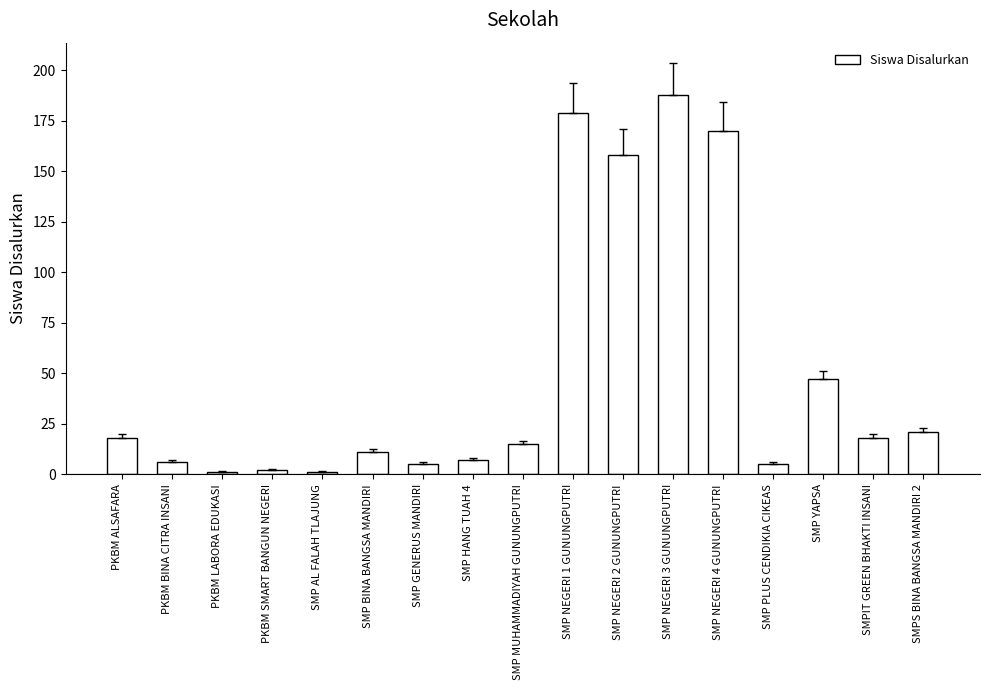

At which label is the value closest to 94?

SMP YAPSA